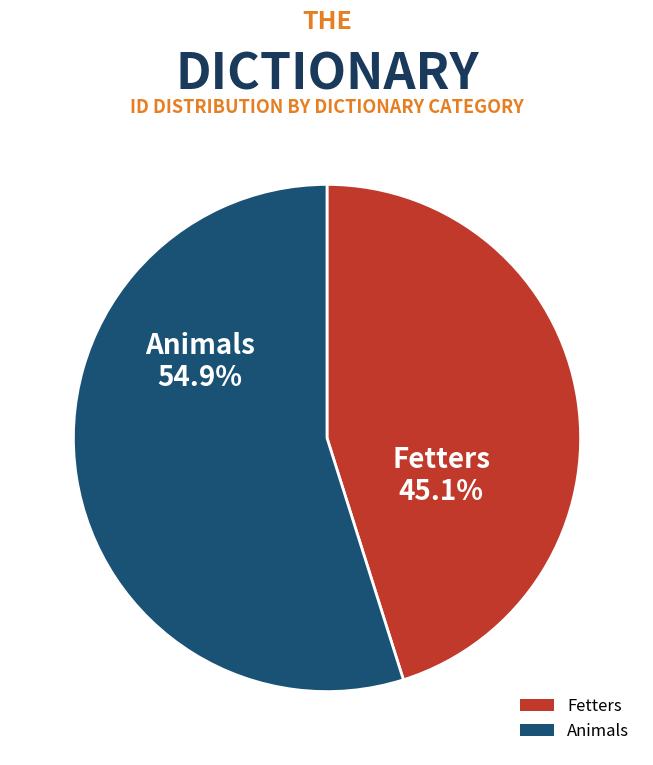

True or false: Animals accounts for 61% of the total.

False